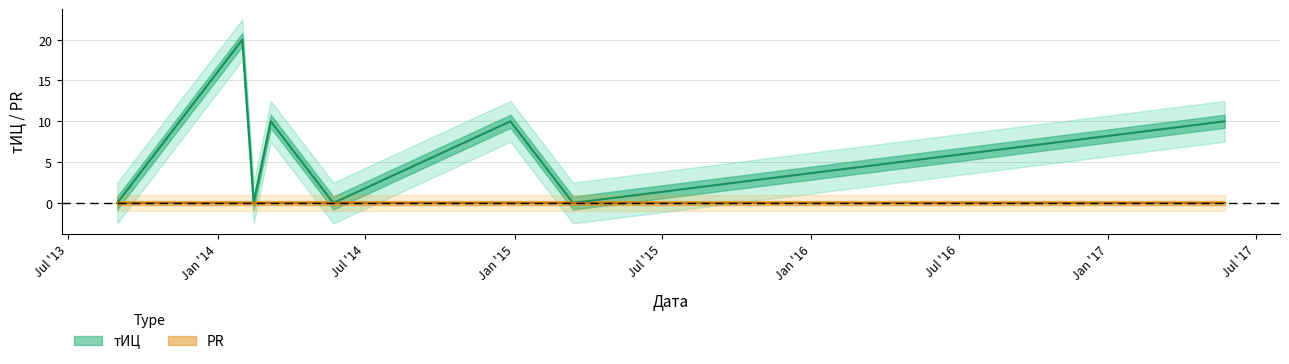

Which has a higher value, 2017-05-24 or 2014-02-14?

2017-05-24